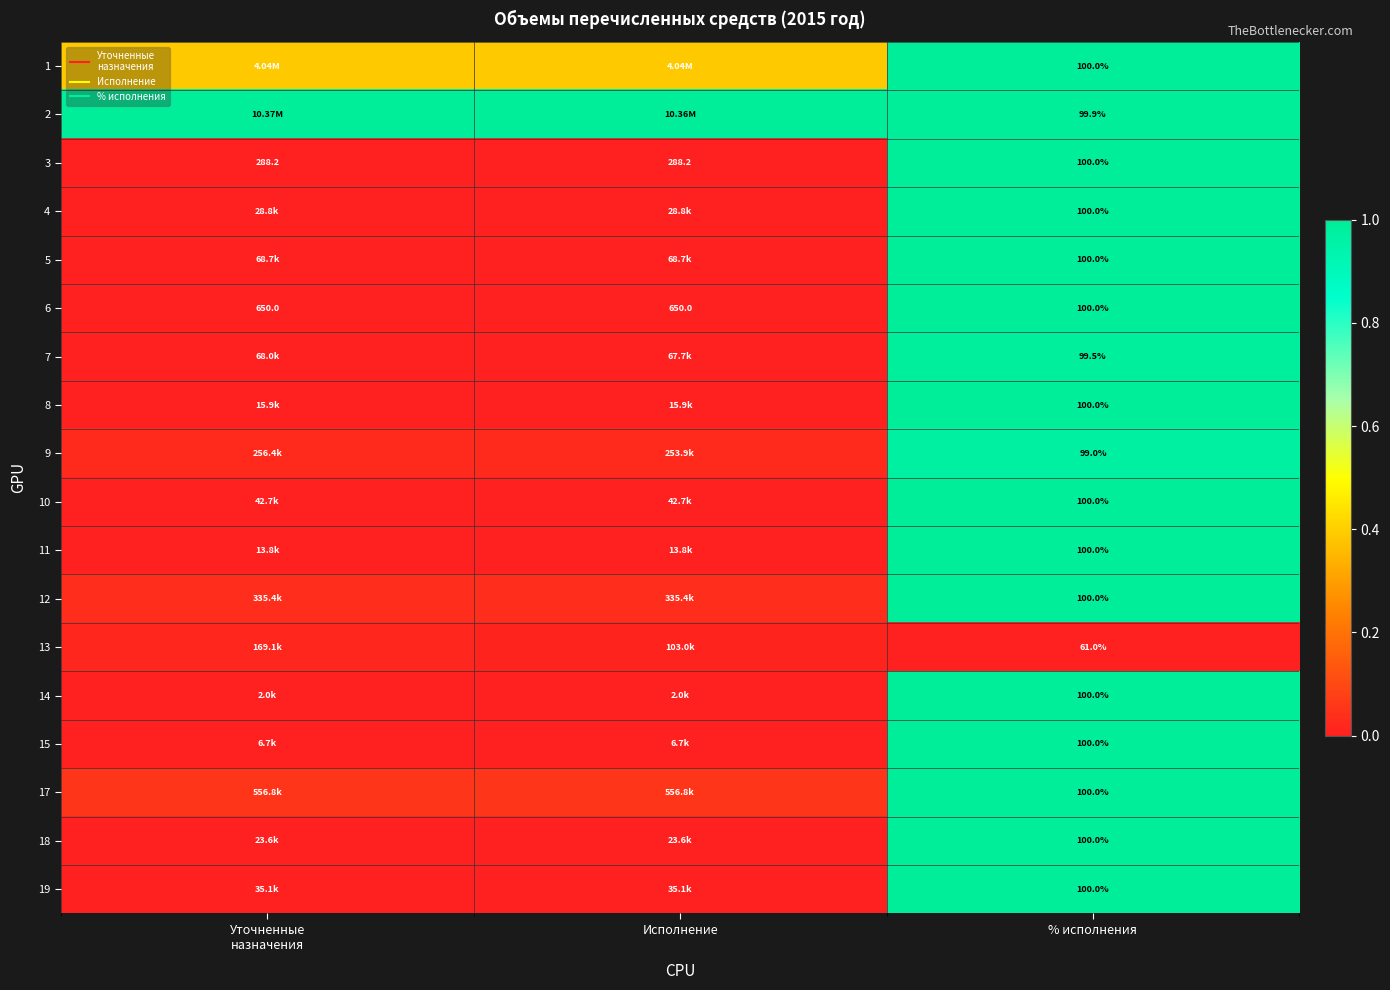

True or false: 17 has a value of 0.0 at Исполнение.

False